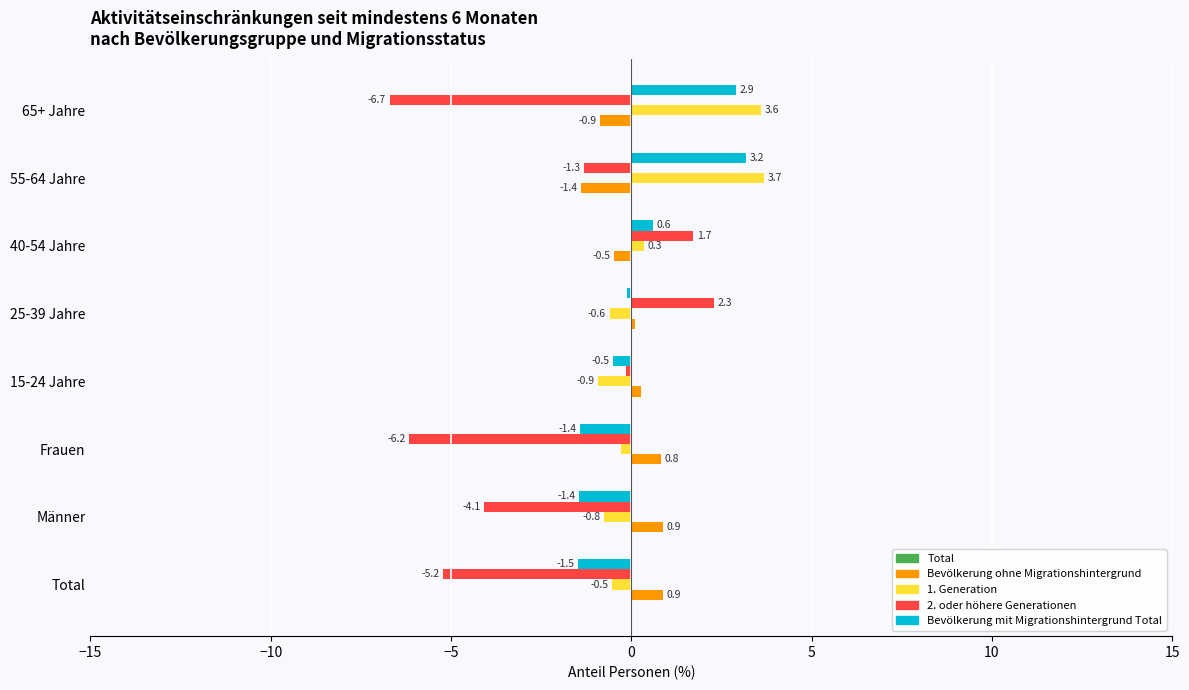

Rank the series by their maximum value, from highest to lowest.

1. Generation, Bevölkerung mit Migrationshintergrund Total, 2. oder höhere Generationen, Bevölkerung ohne Migrationshintergrund